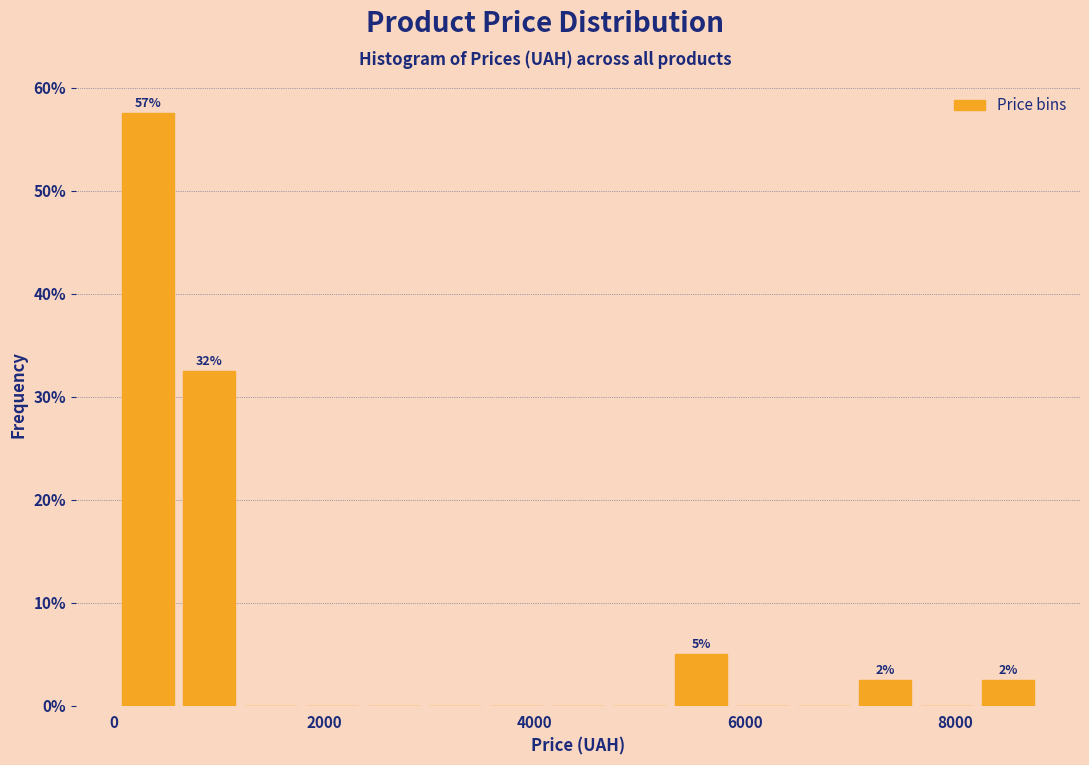

Around what value on the x-axis is the tallest bar? Give the approximate position of its centre, as read against the axis.

400